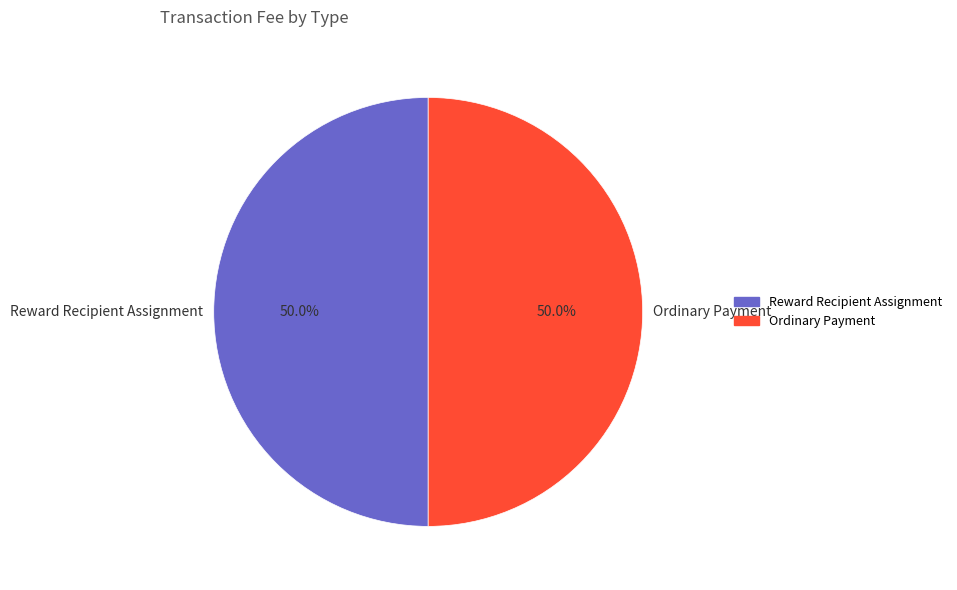

How much of the chart is everything except Ordinary Payment?

50.0%